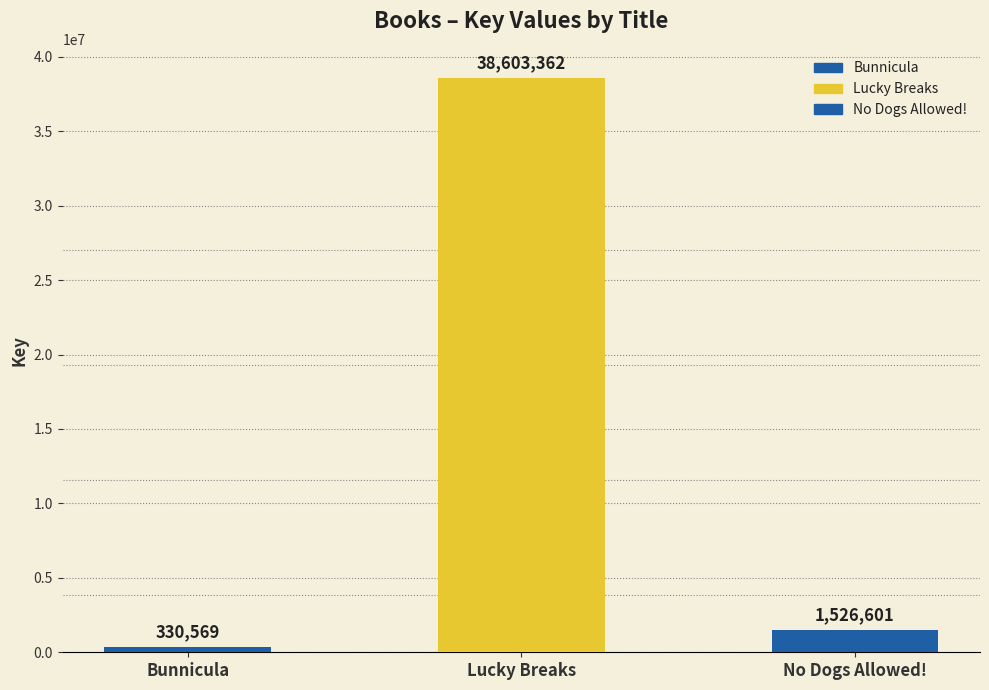

What is the change in value from Bunnicula to No Dogs Allowed!?

+1196032